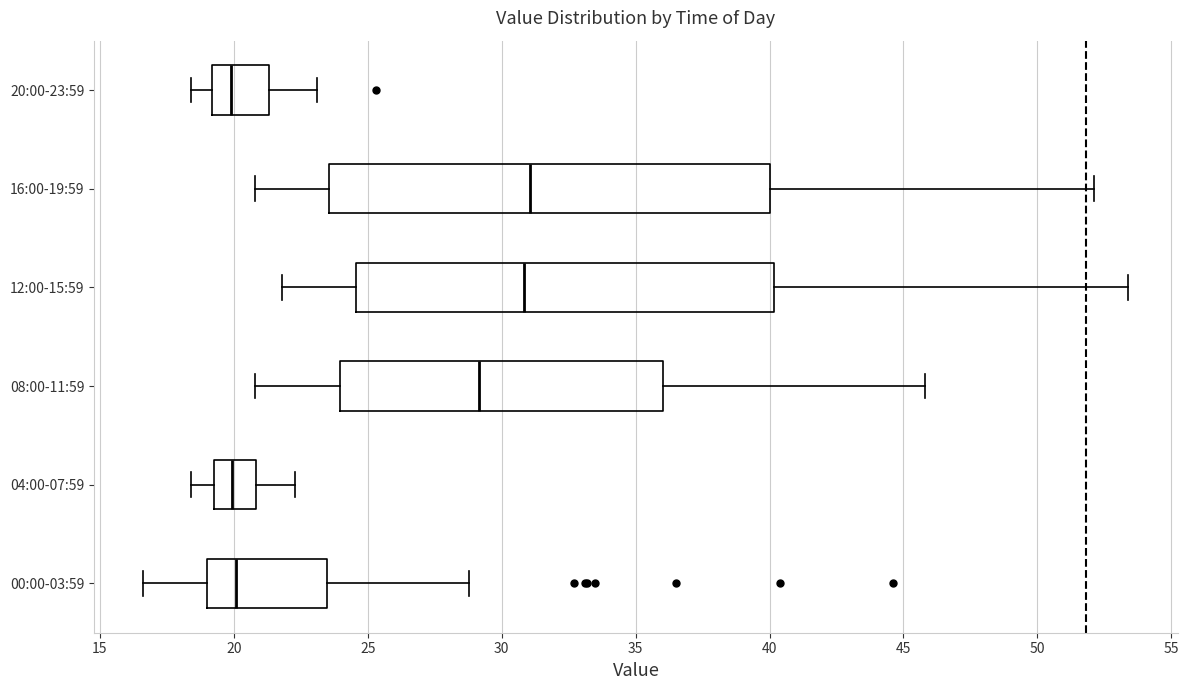

Reading bottom to top, transcribe this box plot: for each box, give where its median line is, the range the box spans, and where its two whiskers end, as read against the x-axis. The values are not printed on the chart, so give them approximately, as read against the axis.

00:00-03:59: median 20.0, box 19.0 to 23.5, whiskers 16.5 to 29.0
04:00-07:59: median 20.0, box 19.5 to 21.0, whiskers 18.5 to 22.5
08:00-11:59: median 29.0, box 24.0 to 36.0, whiskers 21.0 to 46.0
12:00-15:59: median 31.0, box 24.5 to 40.0, whiskers 22.0 to 53.5
16:00-19:59: median 31.0, box 23.5 to 40.0, whiskers 21.0 to 52.0
20:00-23:59: median 20.0, box 19.0 to 21.5, whiskers 18.5 to 23.0